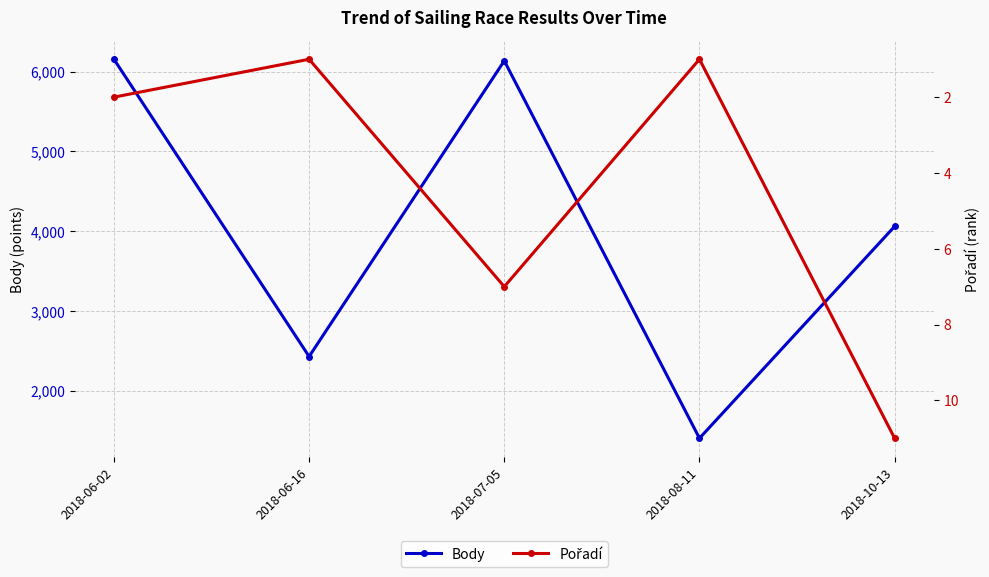

What is the sum of the Body values at 2018-07-05 and 2018-06-16?

8564